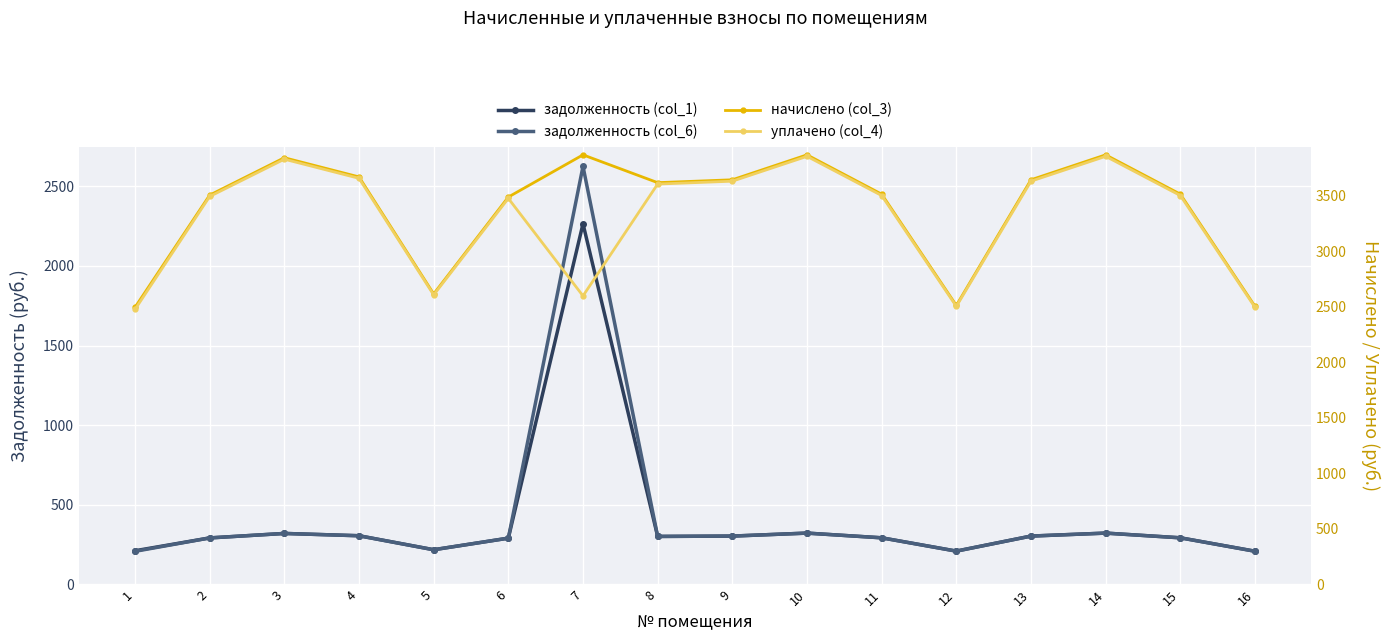

True or false: задолженность (col_1) and задолженность (col_6) cross at least once.

False